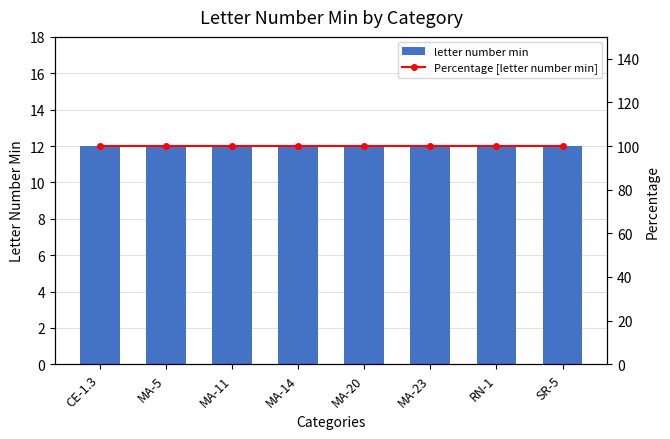

Reading left to right, list all the values displayed in this chart.

letter number min: CE-1.3=12	MA-5=12	MA-11=12	MA-14=12	MA-20=12	MA-23=12	RN-1=12	SR-5=12
Percentage [letter number min]: CE-1.3=100	MA-5=100	MA-11=100	MA-14=100	MA-20=100	MA-23=100	RN-1=100	SR-5=100